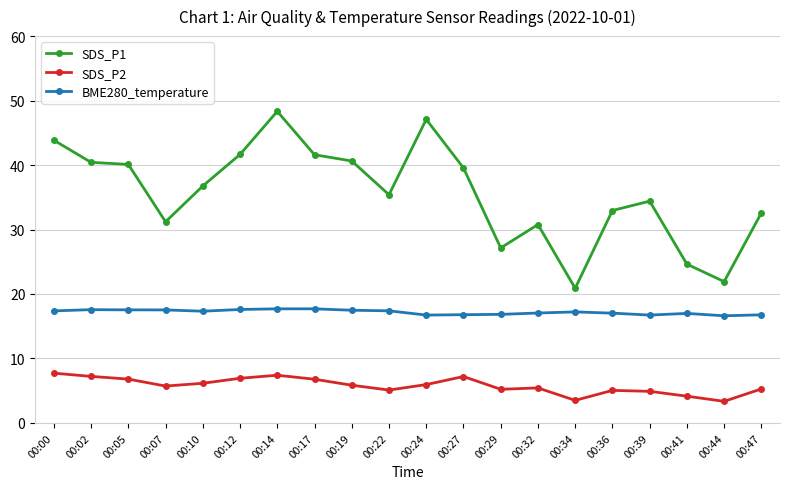

What is the value of the SDS_P2 point at the 2nd from the left?

7.2